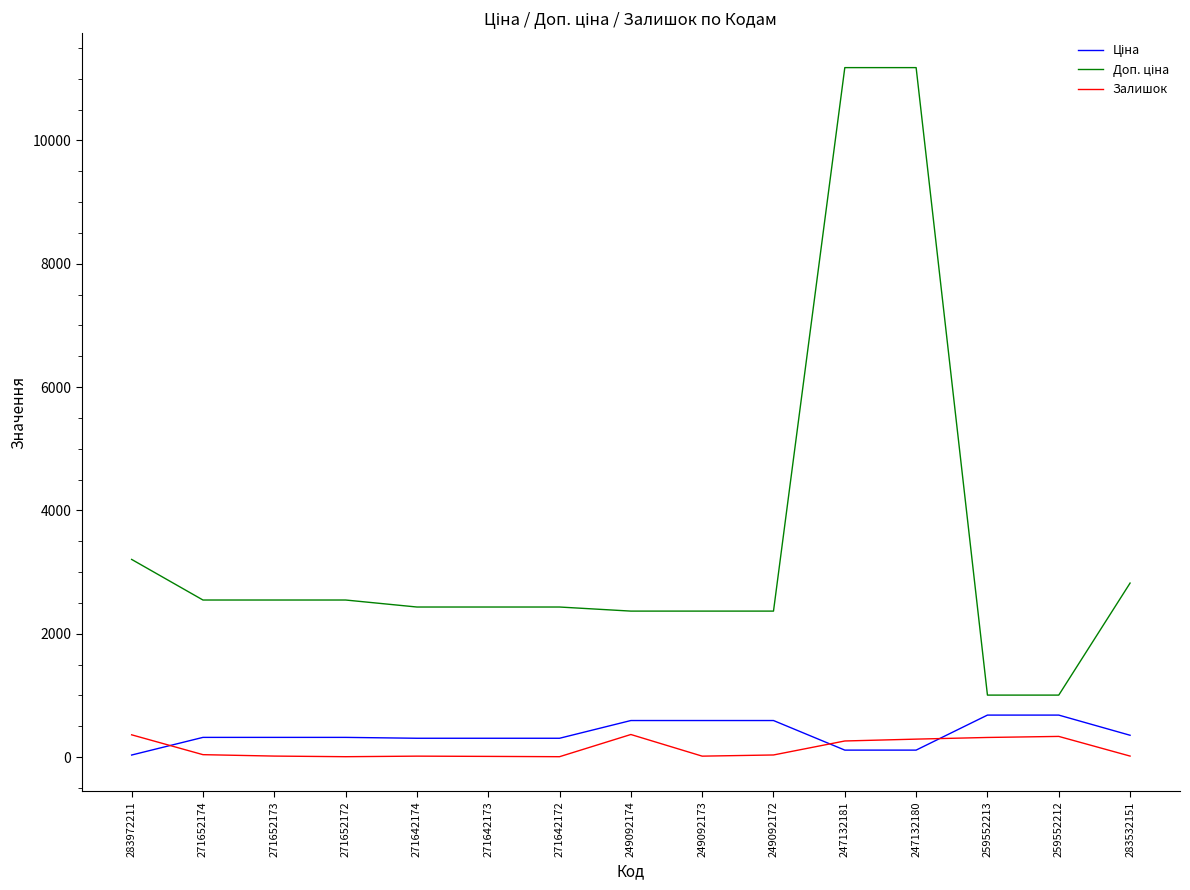

What is the greatest value displayed?

11182.0